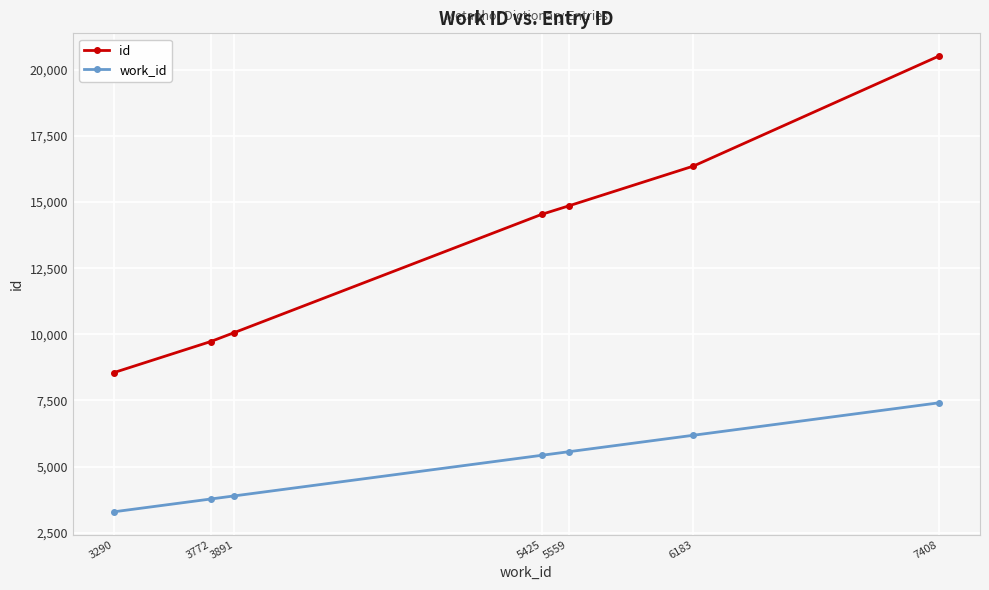

Reading left to right, extract all data points from this chart.

id: 8555	9725	10067	14534	14852	16360	20517
work_id: 3290	3772	3891	5425	5559	6183	7408